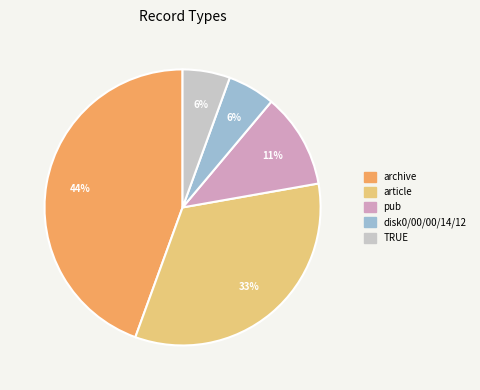

Does any single category account for the majority?

No